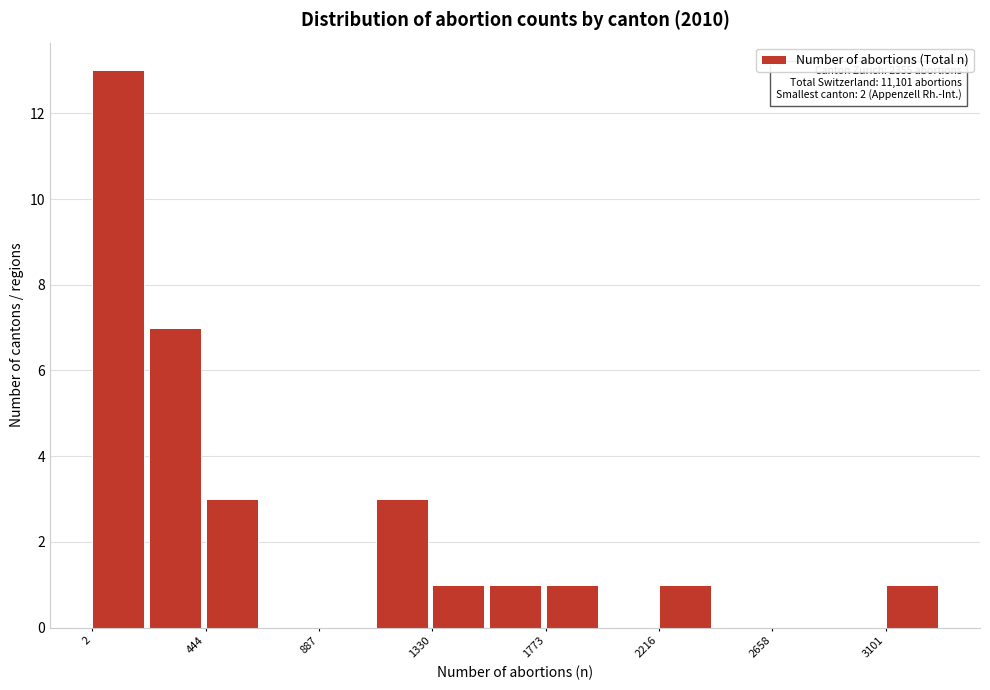

Over which range of the x-axis is the bar tallest?

0 to 200